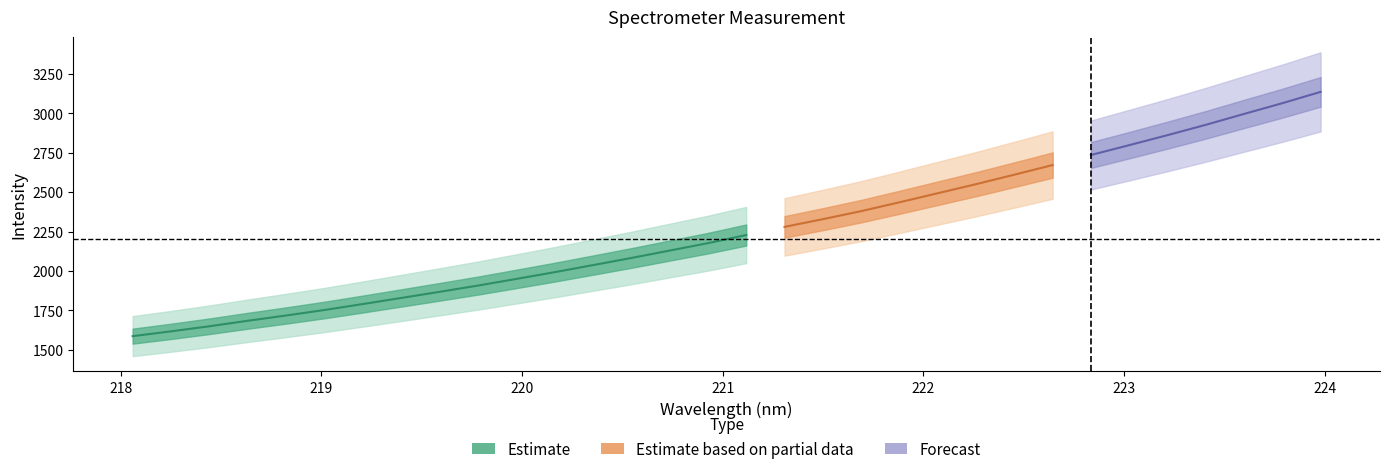

True or false: x and y intersect in this chart.

False